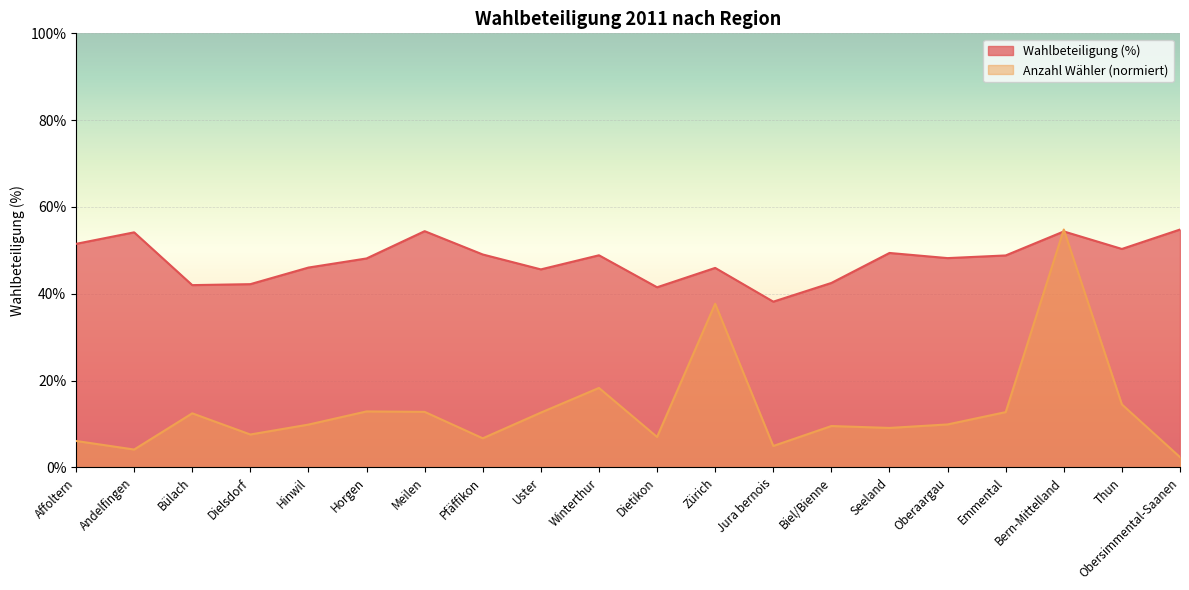

The value of Anzahl Waehler (norm) at Affoltern is 2.4. True or false?

False